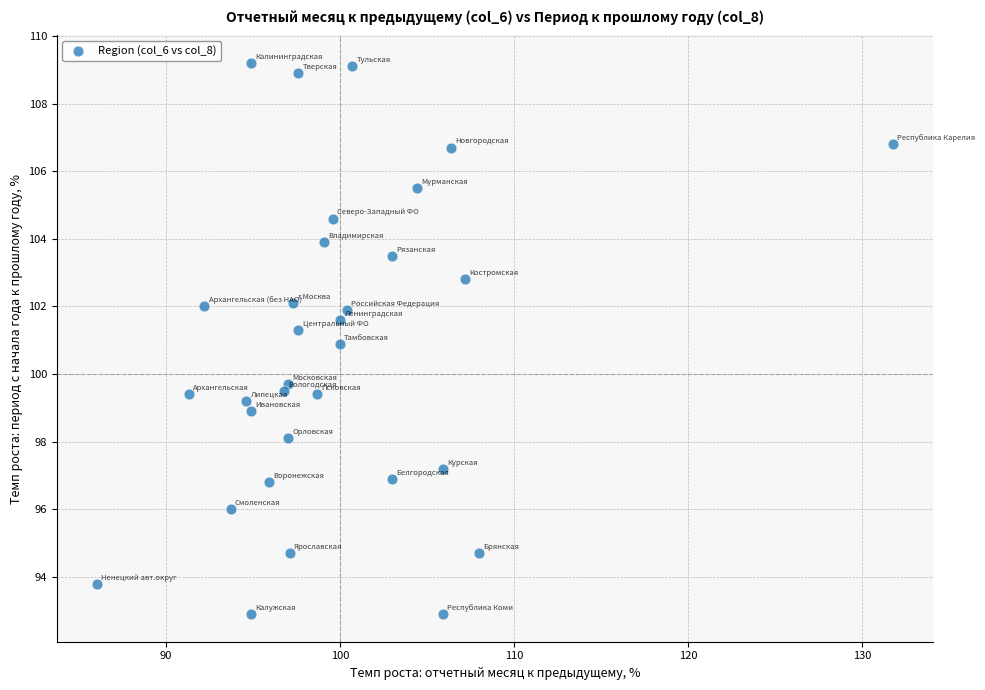

What is the range of Y values (max minus min)?

16.3